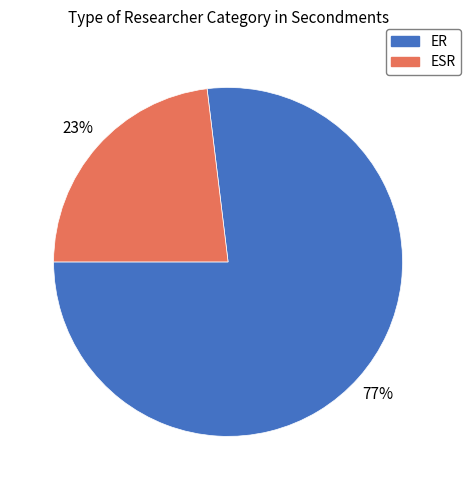

What percentage is the ER slice, to the nearest percent?

77%